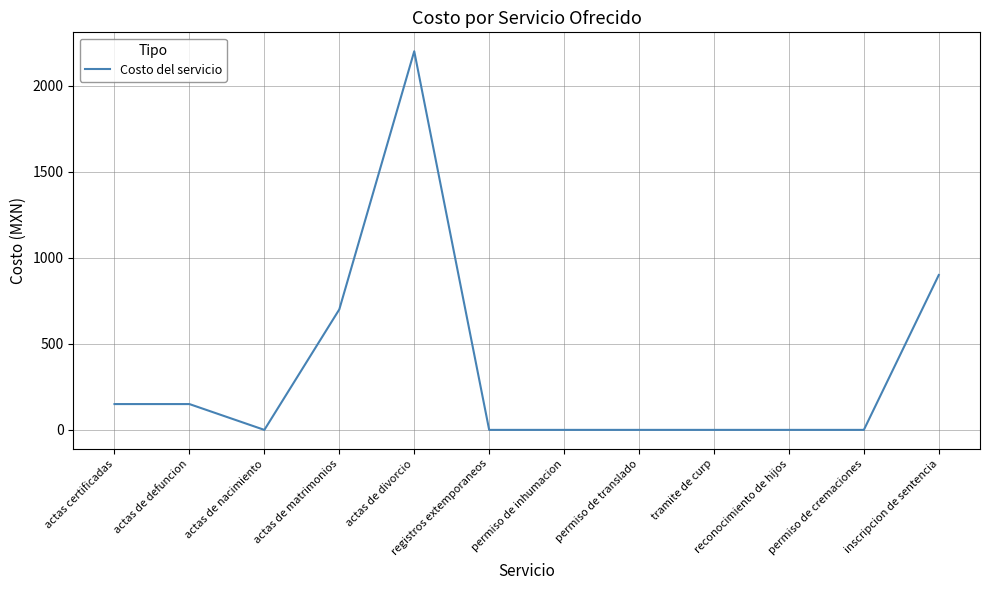

The value at actas de divorcio is 3581. True or false?

False